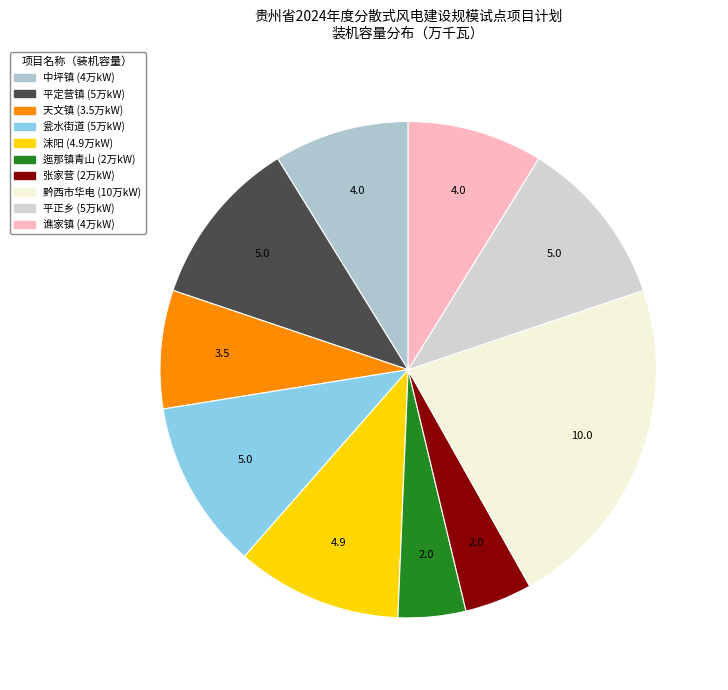

How many segments does this pie chart have?

10